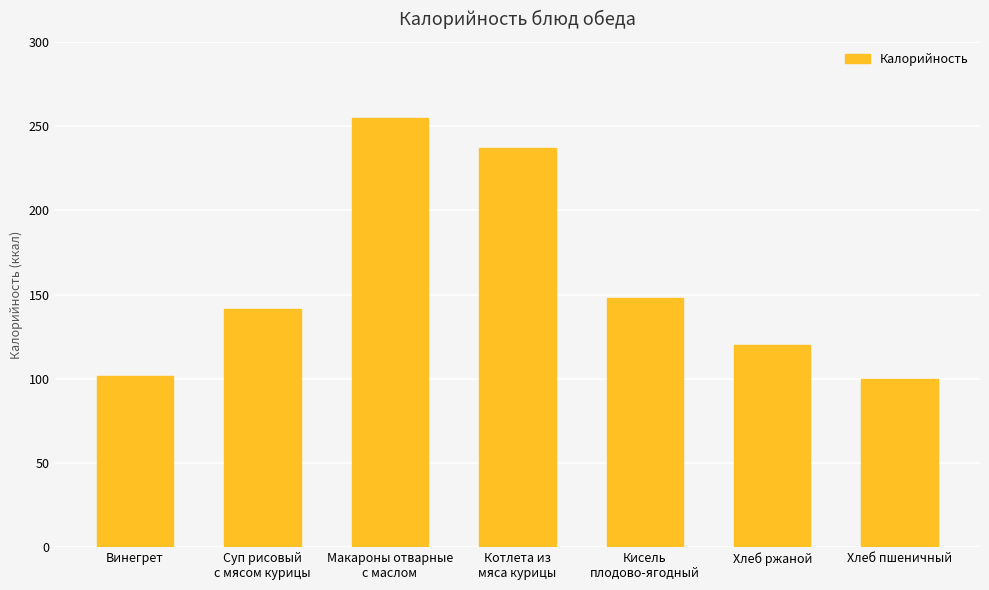

Count the number of data series in this chart.

1